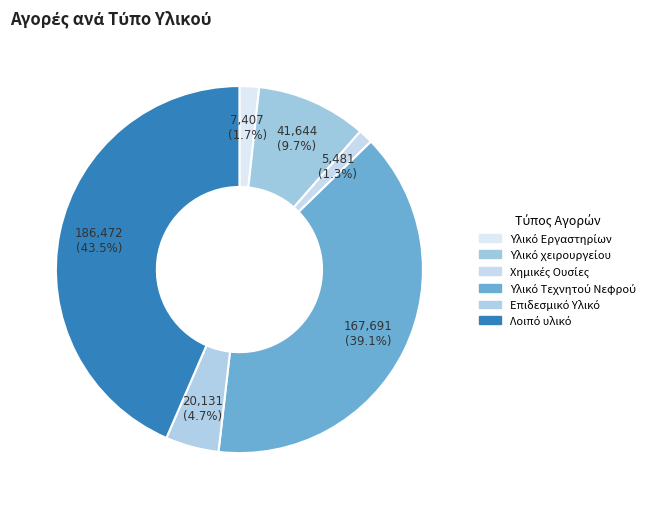

How many slices are in this pie chart?

6